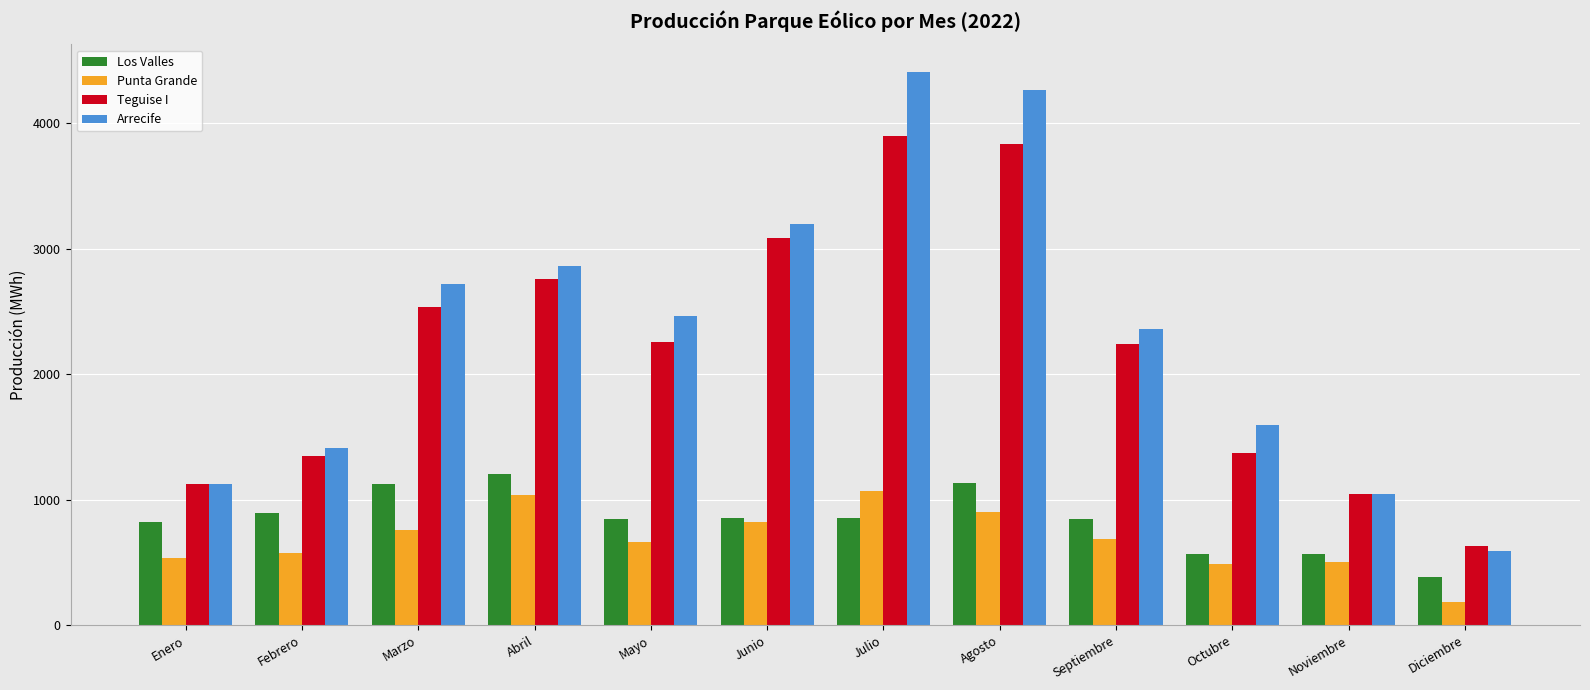

Are the bars horizontal?

No